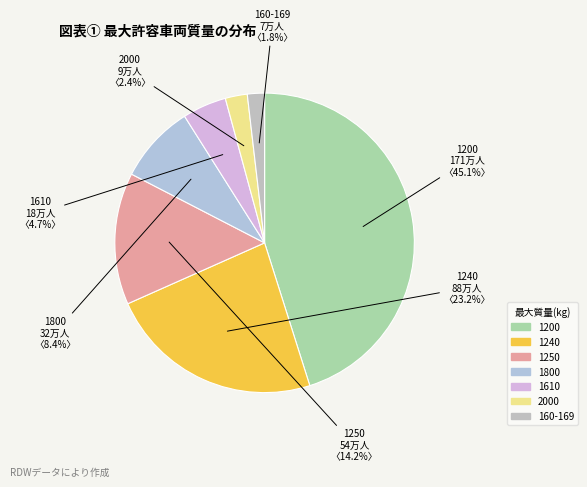

Which category has the smallest portion of the pie?

160-169